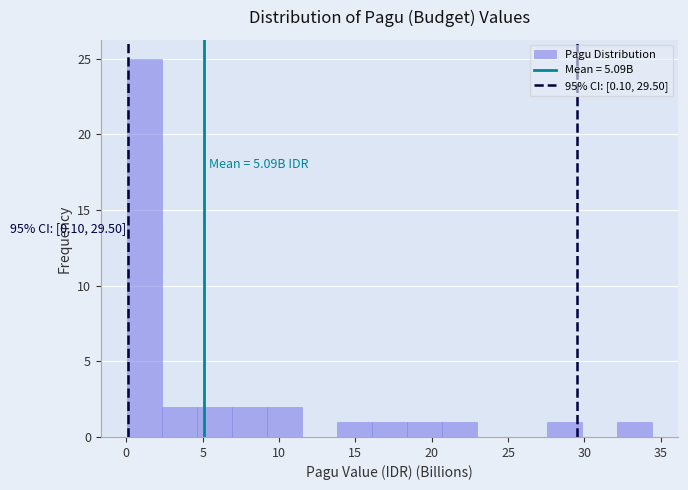

Over which range of the x-axis is the bar tallest?

0.0 to 2.5